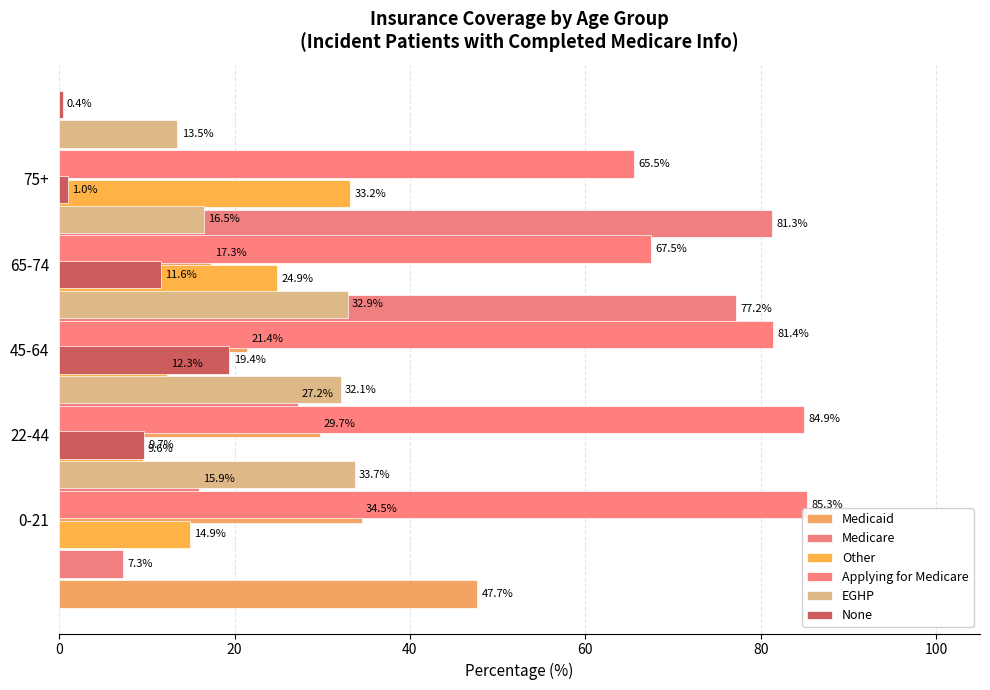

What are all the series names shown in the legend?

Medicaid, Medicare, Other, Applying for Medicare, EGHP, None